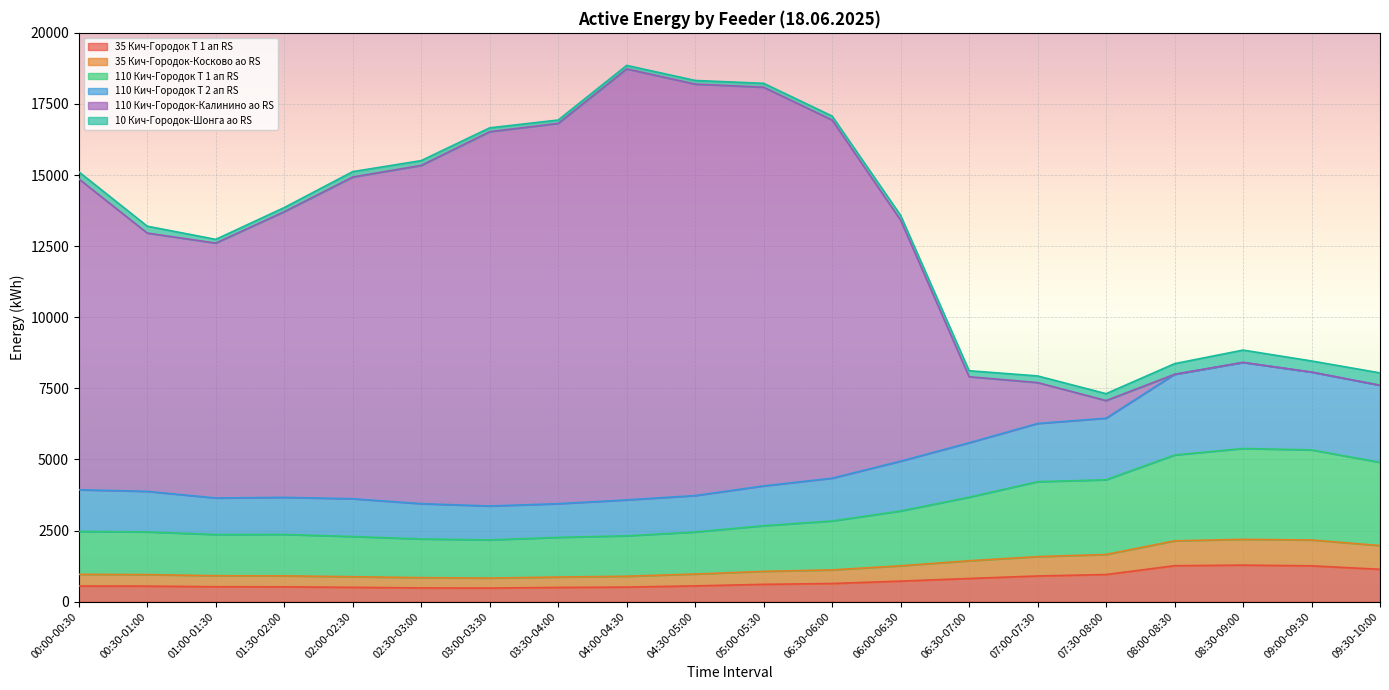

At which category does 110 Кич-Городок-Калинино ао RS reach its first local peak?

04:00-04:30